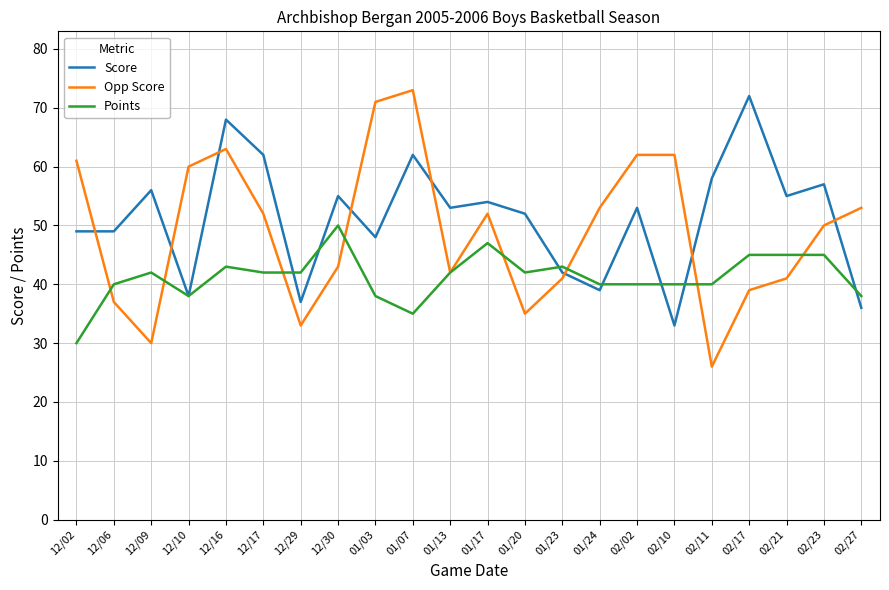

True or false: Opp Score has a value of 32 at 01/07.

False